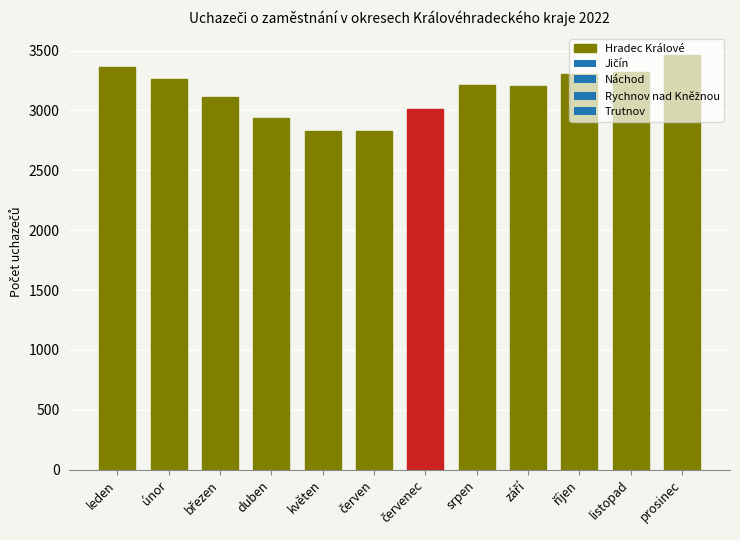

True or false: the data shows 981 at duben.

False